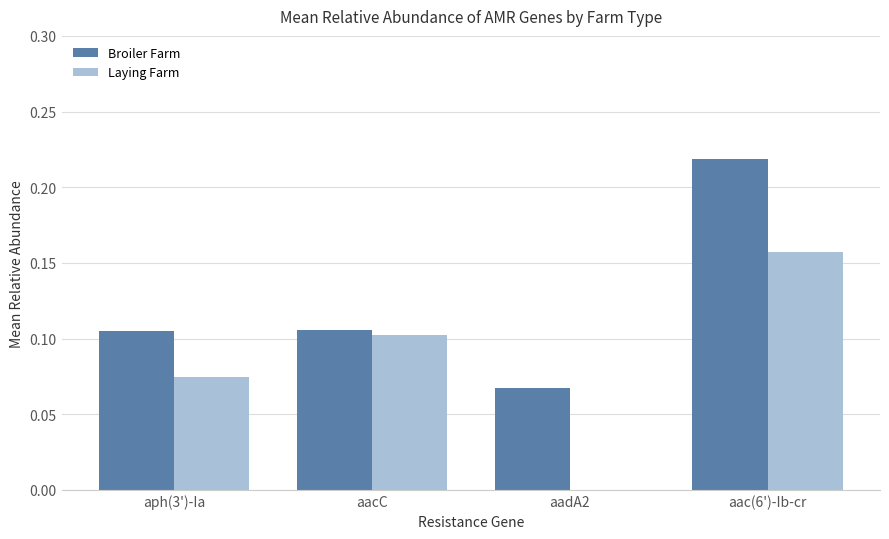

What are all the series names shown in the legend?

Broiler Farm, Laying Farm